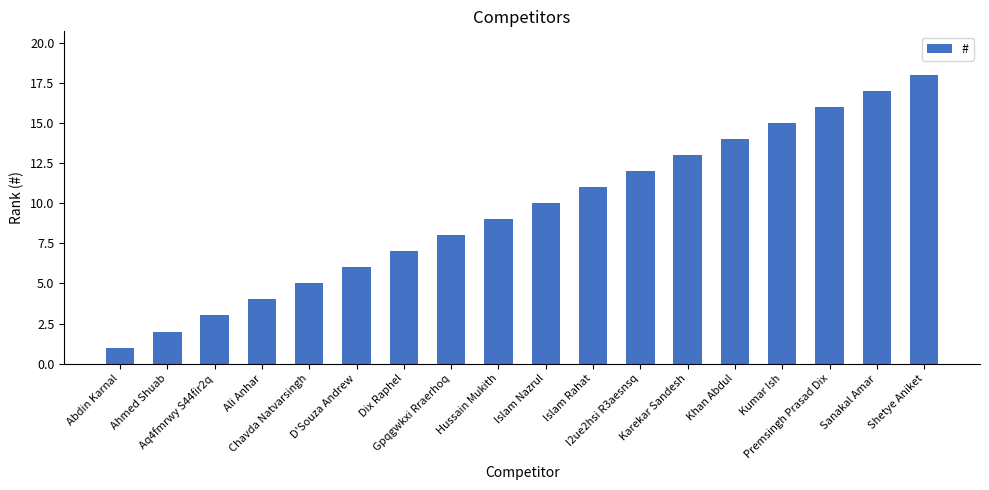

What is the label of the 14th bar from the left?

Khan Abdul